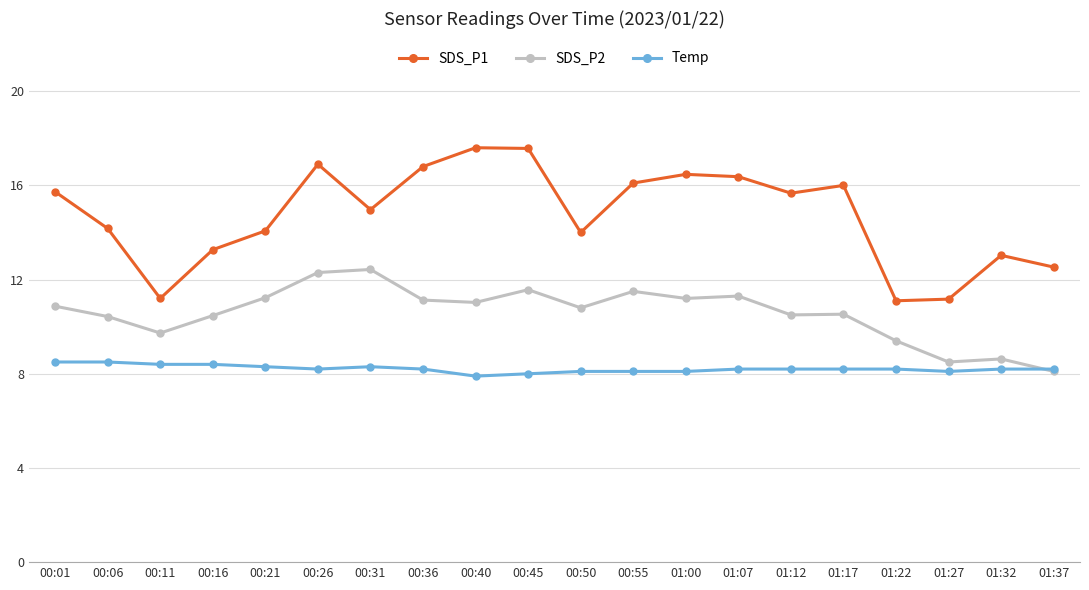

Which series has the largest range (max minus min)?

SDS_P1